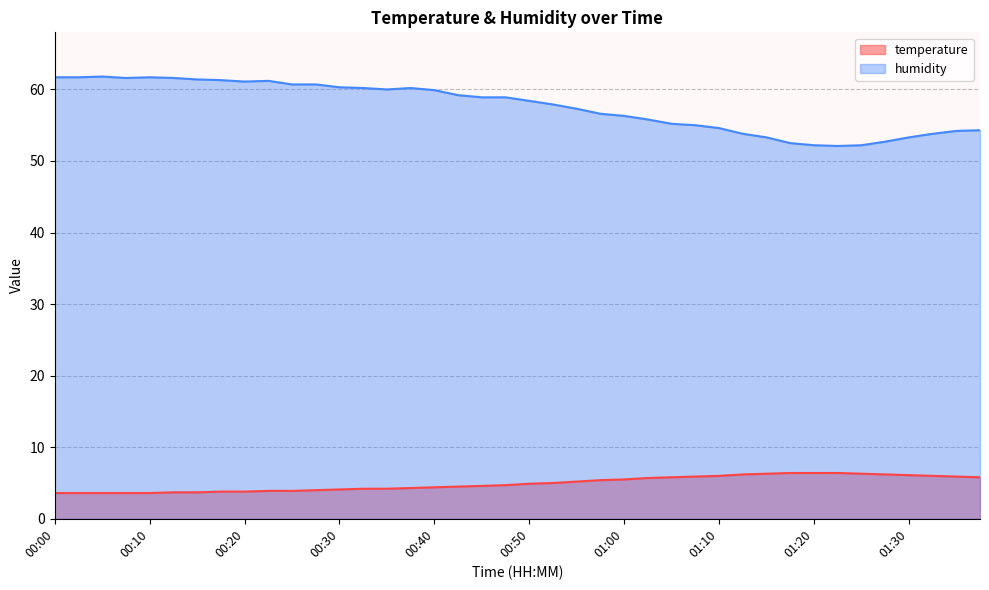

What is the difference between the highest and lowest values at 01:30?

47.2